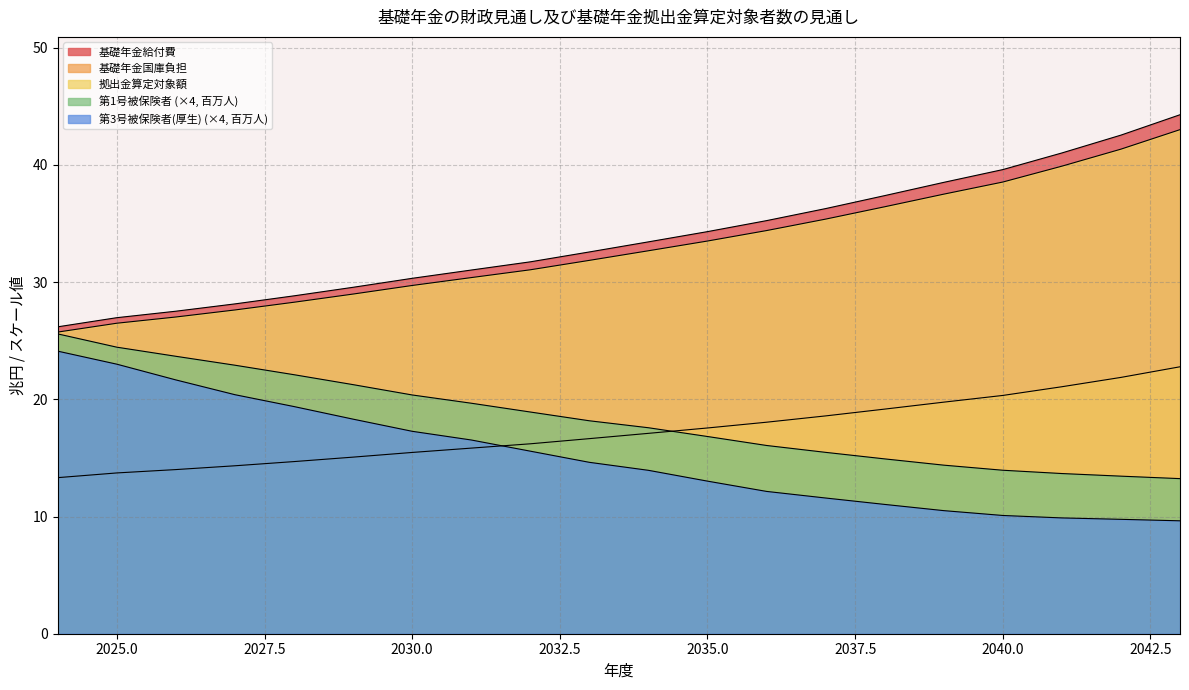

True or false: 基礎年金国庫負担 has a value of 14.3 at 2027.

True